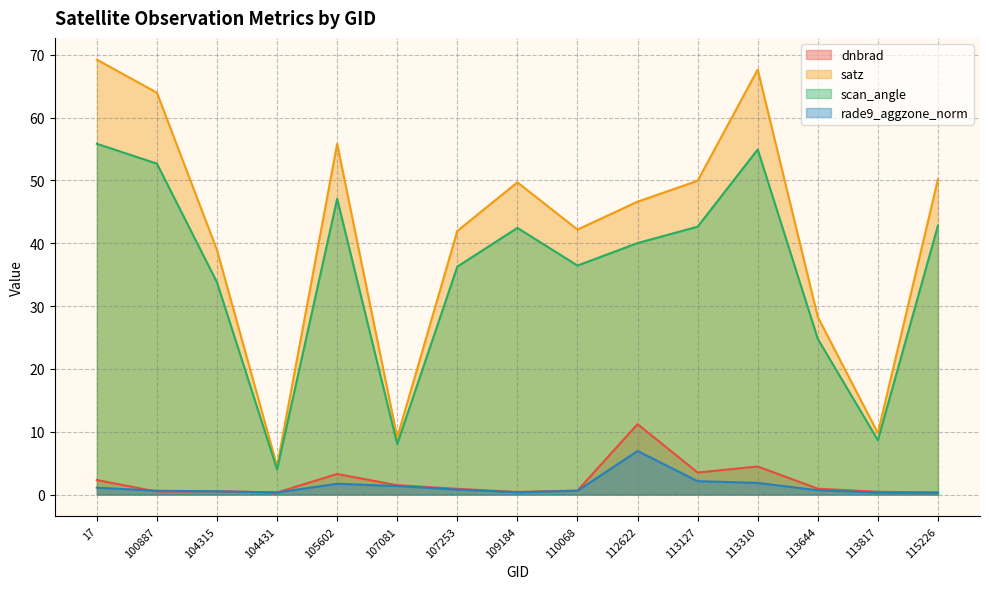

Between 104431 and 107253, which is larger?

107253